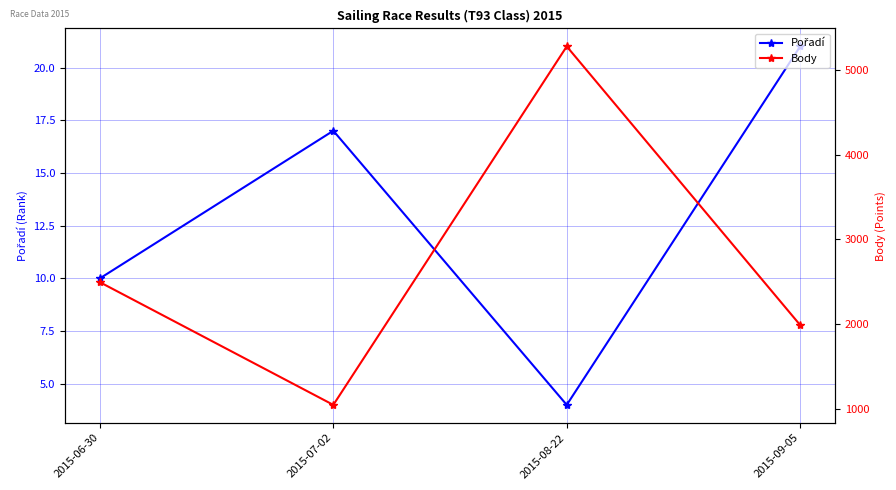

Is it true that Pořadí equals 2 at 2015-08-22?

False